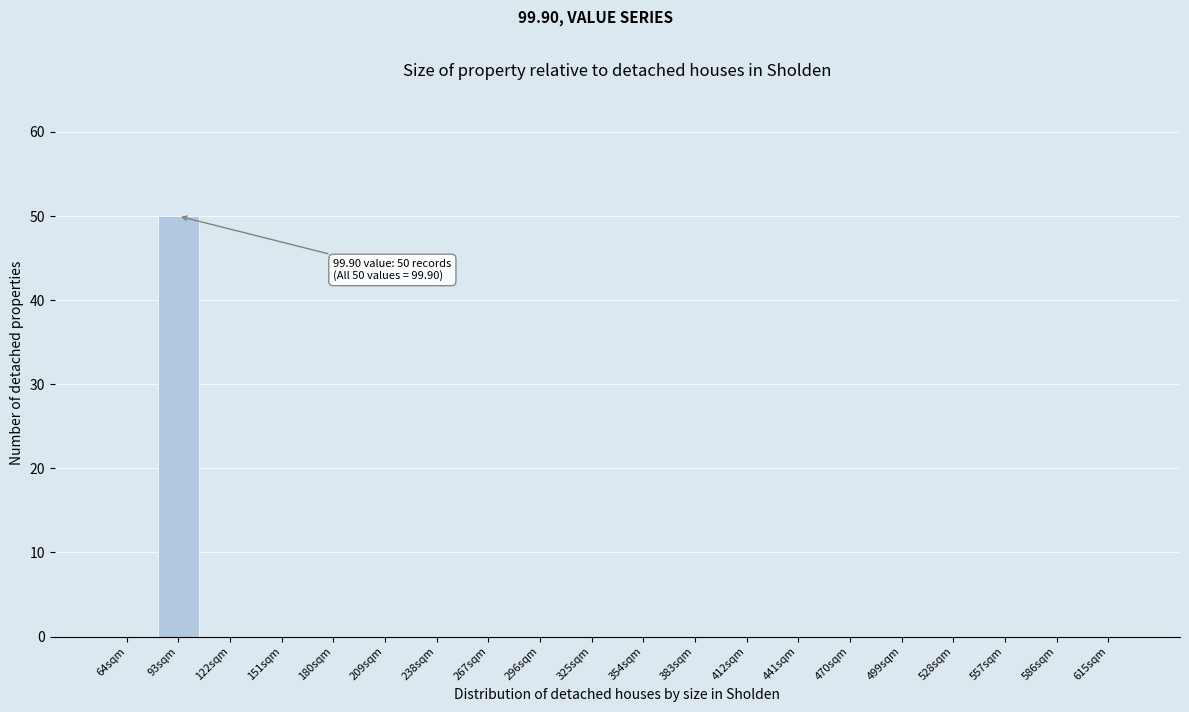

Reading right to left, transcribe all the data shown in this chart.

615sqm=0	586sqm=0	557sqm=0	528sqm=0	499sqm=0	470sqm=0	441sqm=0	412sqm=0	383sqm=0	354sqm=0	325sqm=0	296sqm=0	267sqm=0	238sqm=0	209sqm=0	180sqm=0	151sqm=0	122sqm=0	93sqm=50	64sqm=0